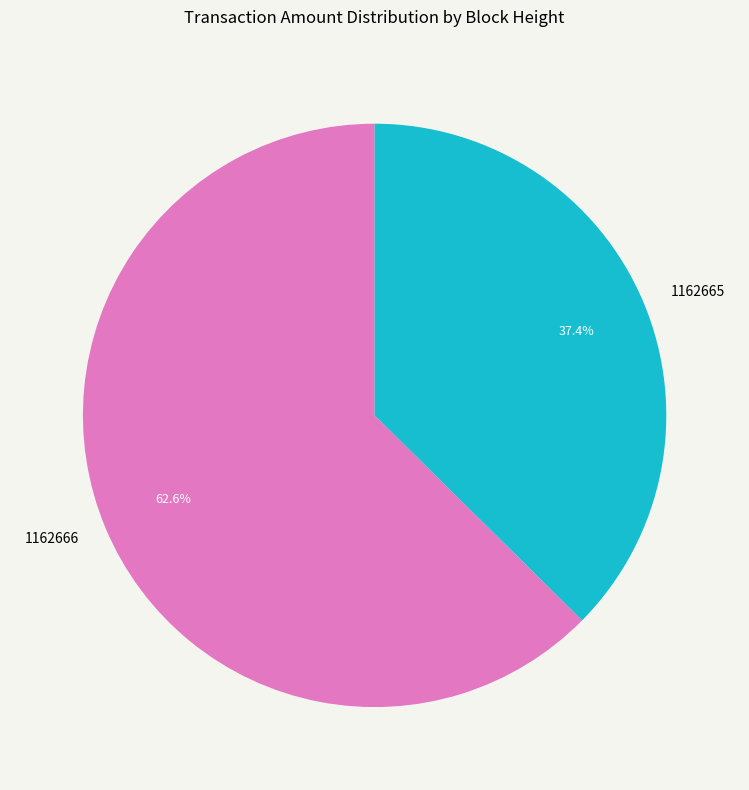

Is it true that 1162666 is 49% of the pie?

False